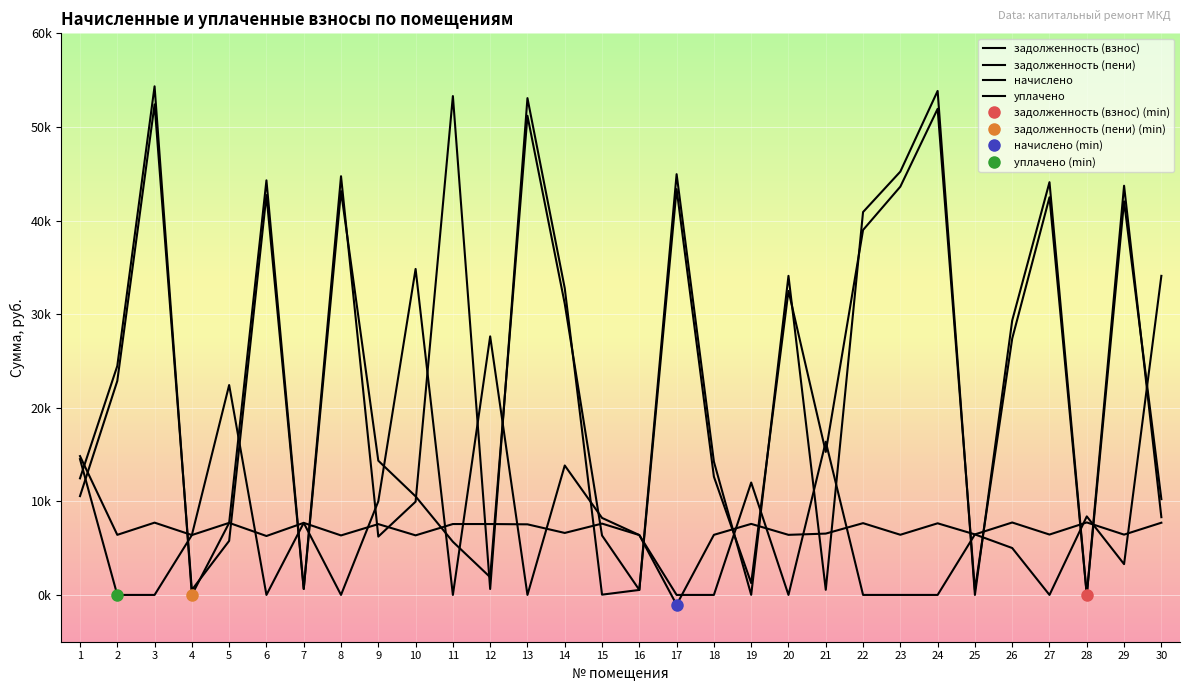

What is the maximum value for уплачено?

34825.2